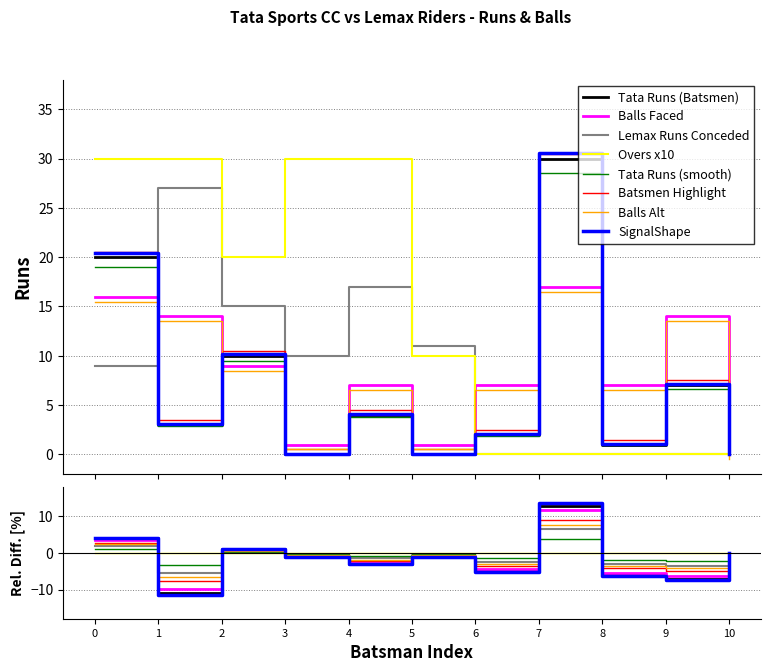

How many times do Tata Sports CC Batsmen and Lemax Riders Bowlers cross each other?

2